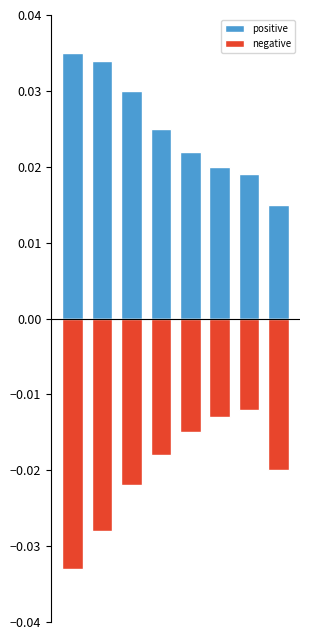

How many series are shown in this chart?

2